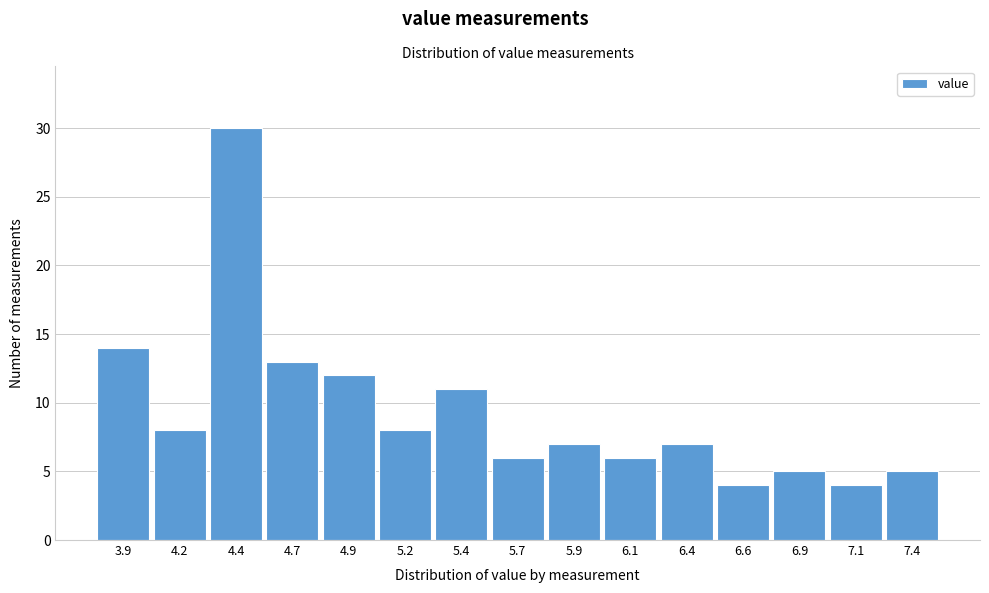

Reading left to right, transcribe all the data shown in this chart.

3.9=14	4.2=8	4.4=30	4.7=13	4.9=12	5.2=8	5.4=11	5.7=6	5.9=7	6.1=6	6.4=7	6.6=4	6.9=5	7.1=4	7.4=5